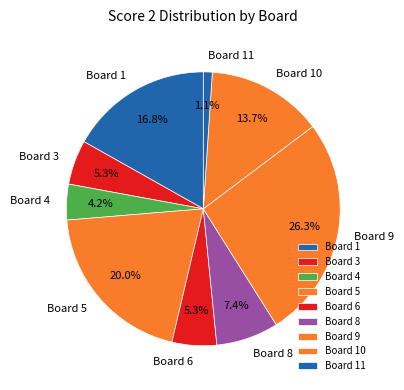

Which slice is the smallest?

Board 11